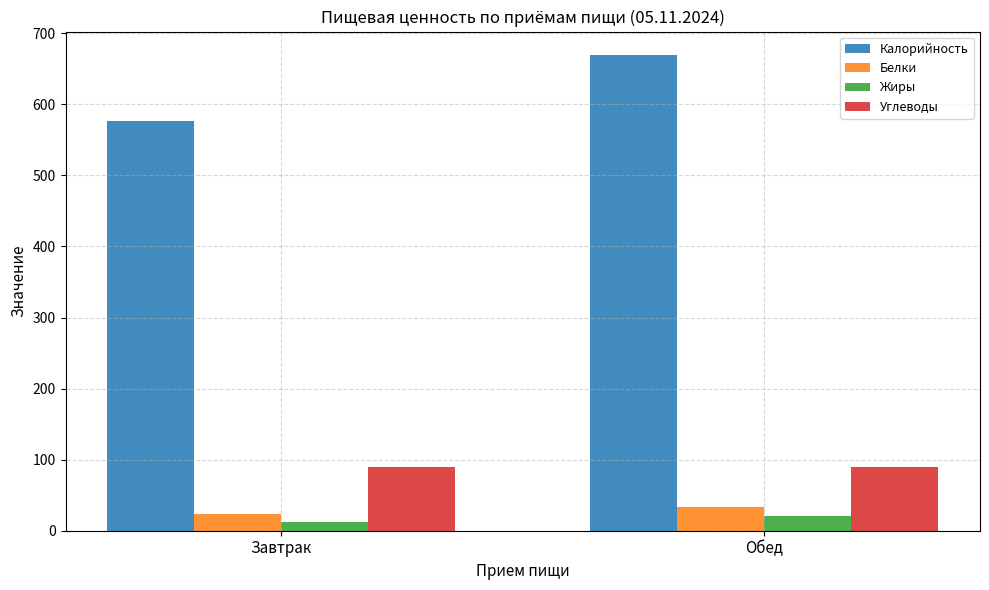

What is the highest value of the Калорийность series?

669.0